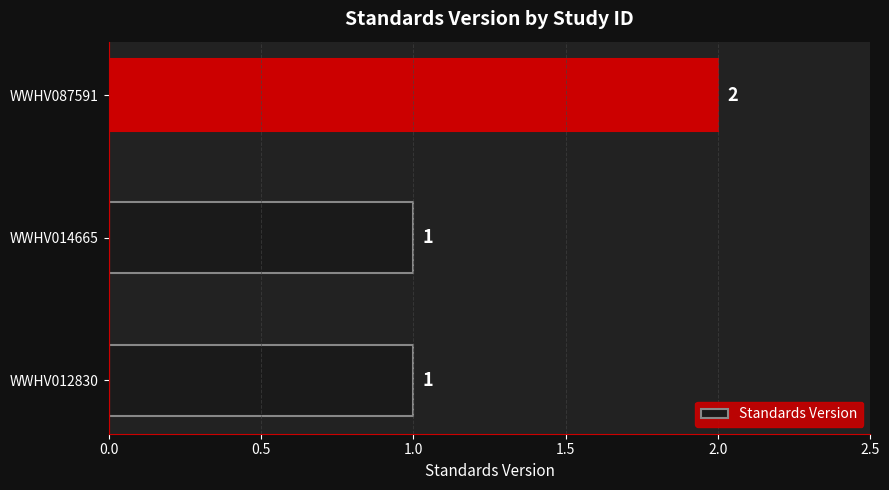

Reading top to bottom, extract all data points from this chart.

WWHV087591=2	WWHV014665=1	WWHV012830=1